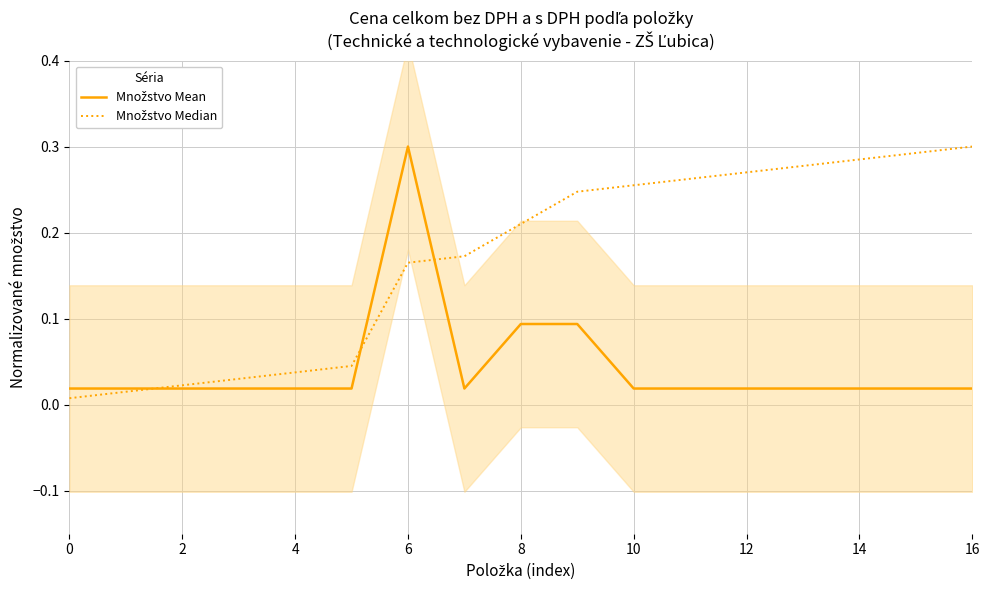

True or false: Množstvo Mean has a value of 0.0 at 14.

False